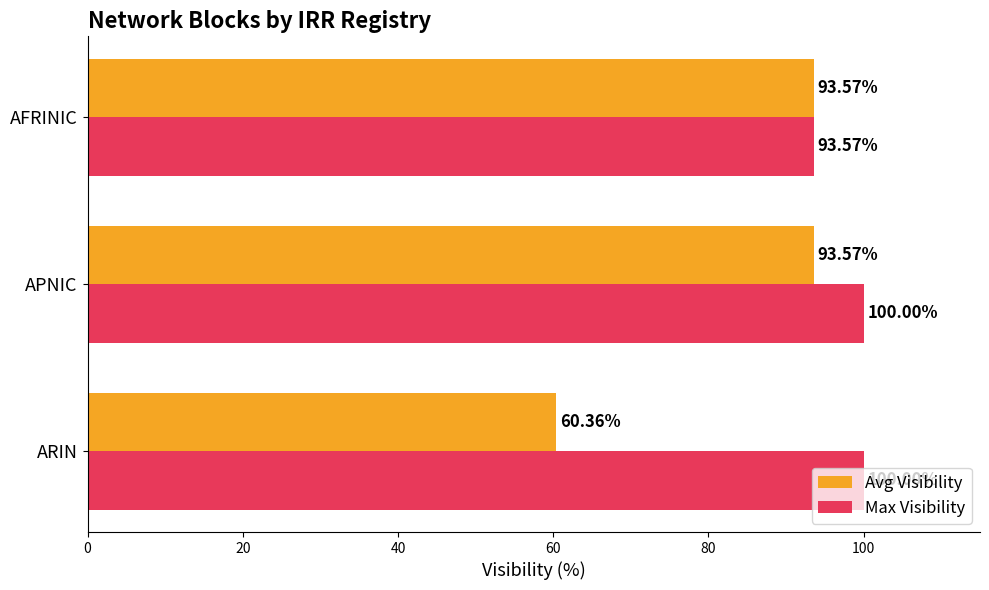

At which category is the sum across all series the highest?

APNIC